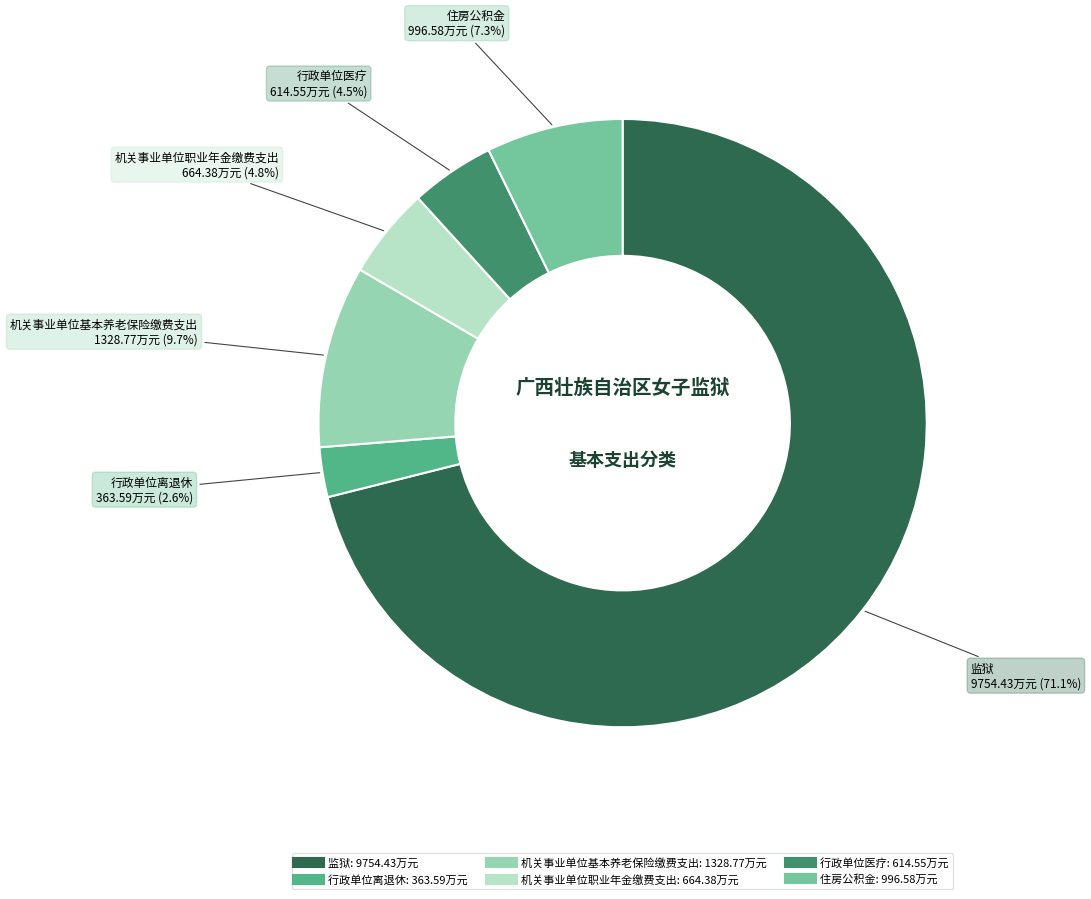

How many slices are in this pie chart?

6